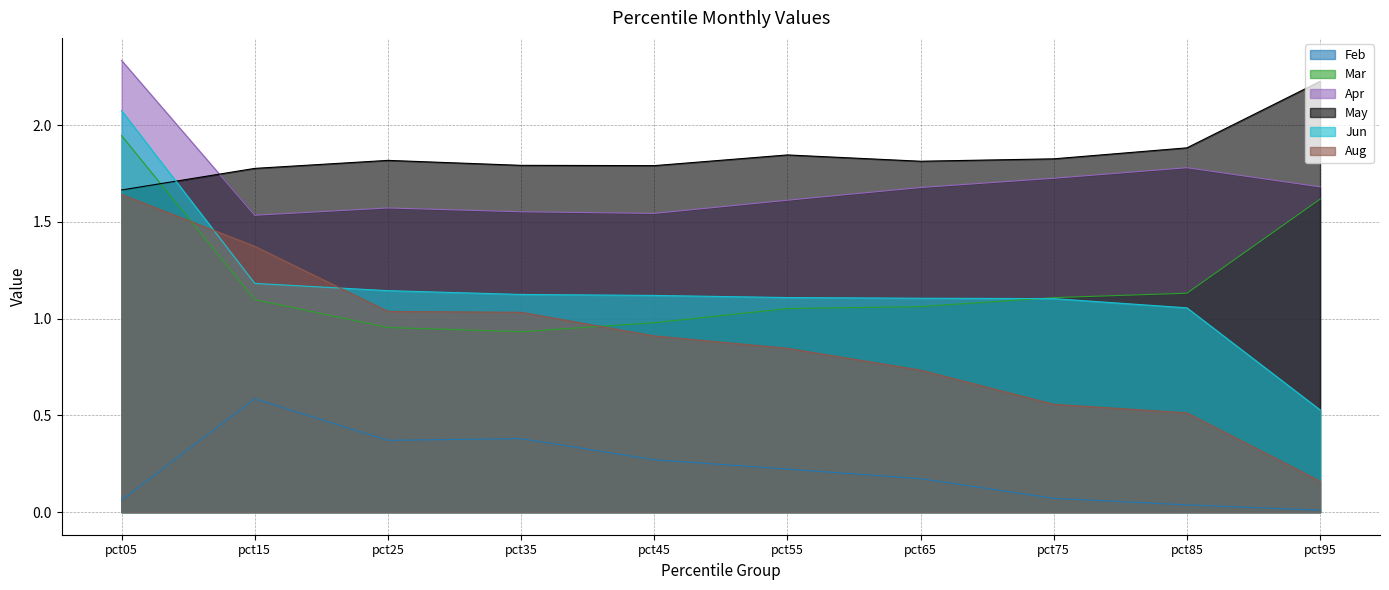

Rank the categories by Aug value from lowest to highest.

pct95, pct85, pct75, pct65, pct55, pct45, pct35, pct25, pct15, pct05